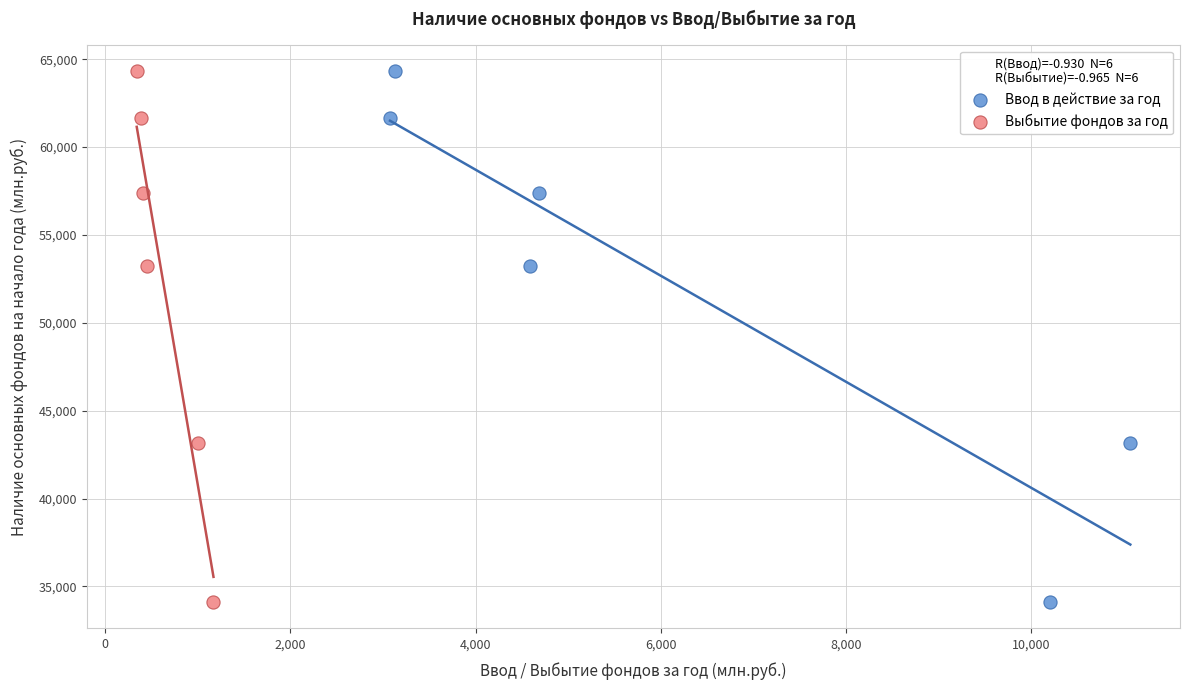

What are all the series names shown in the legend?

Ввод в действие за год, Выбытие фондов за год